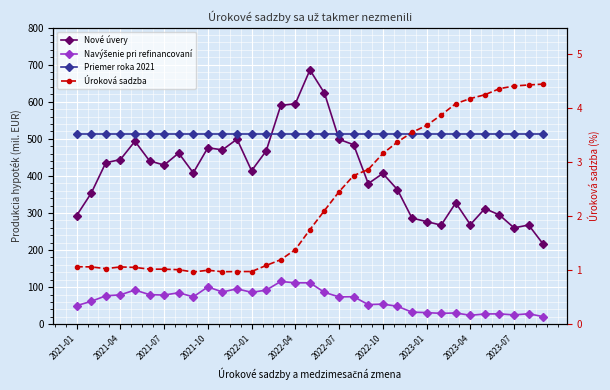

True or false: Nové úvery and Navýšenie pri refinancovaní cross at least once.

False